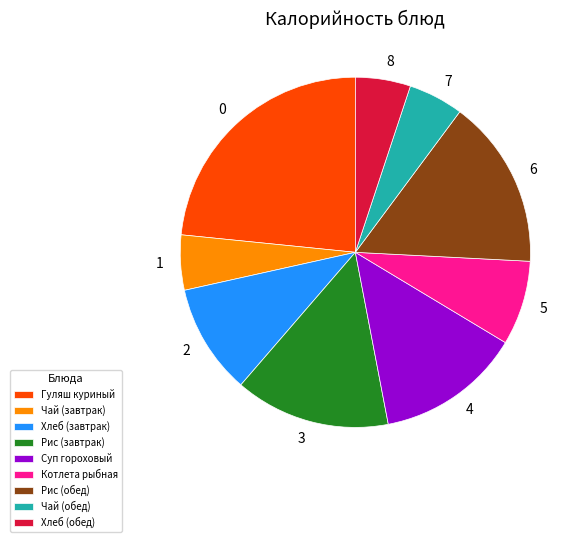

Is the sum of Чай (завтрак) and Гуляш куриный greater than half?

No